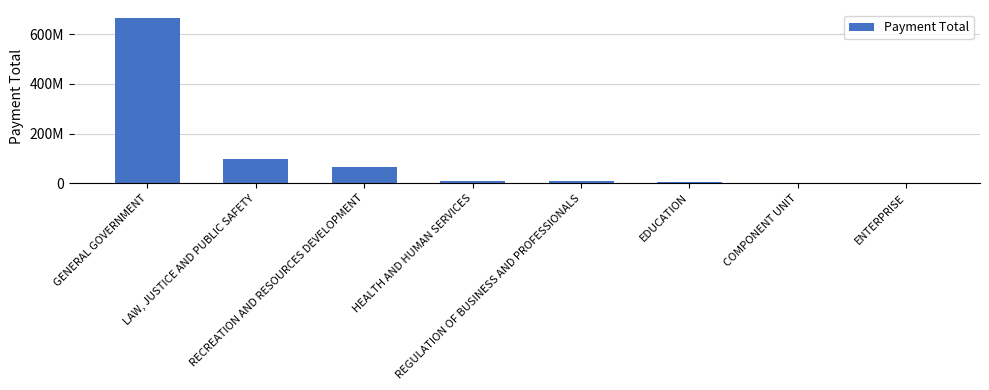

Reading left to right, transcribe all the data shown in this chart.

665421048.0	98212810.4	65661758.6	9918779.5	7809434.1	3588819.0	602456.9	95354.1